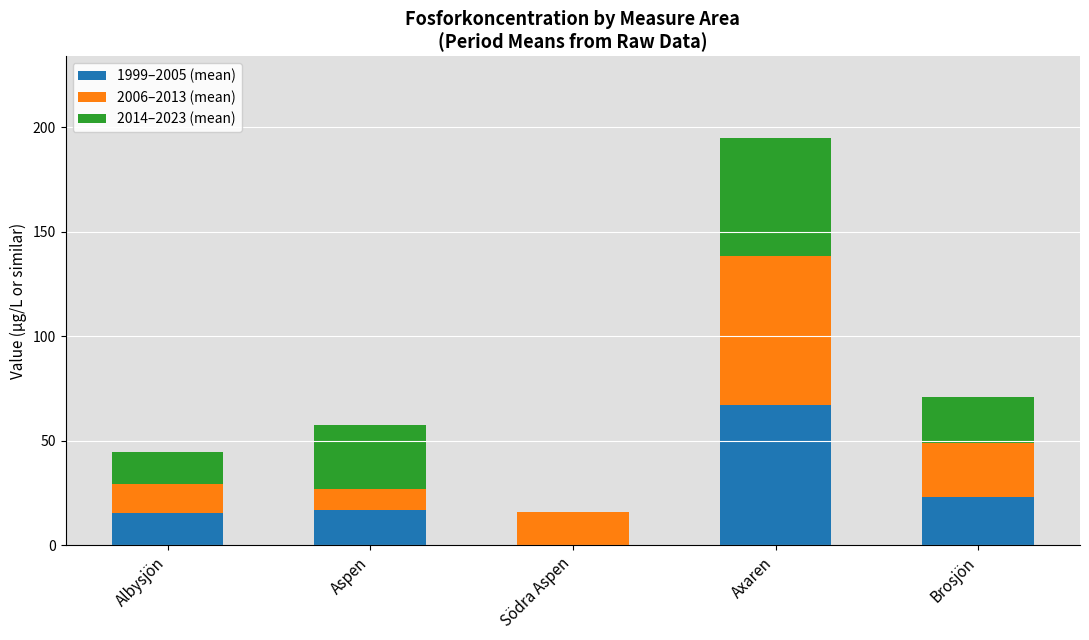

Count the number of categories in the chart.

5